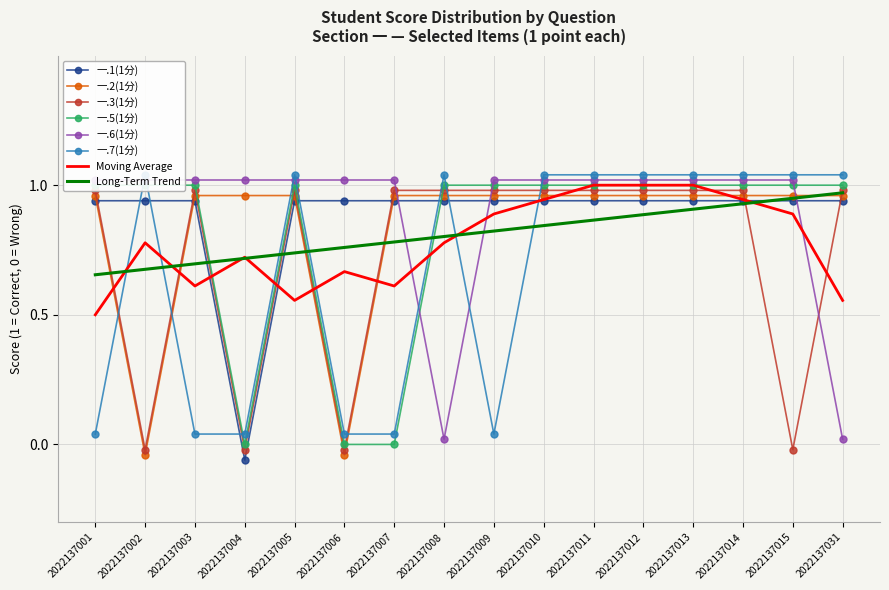

At how many categories does at least one series exceed 0?

16